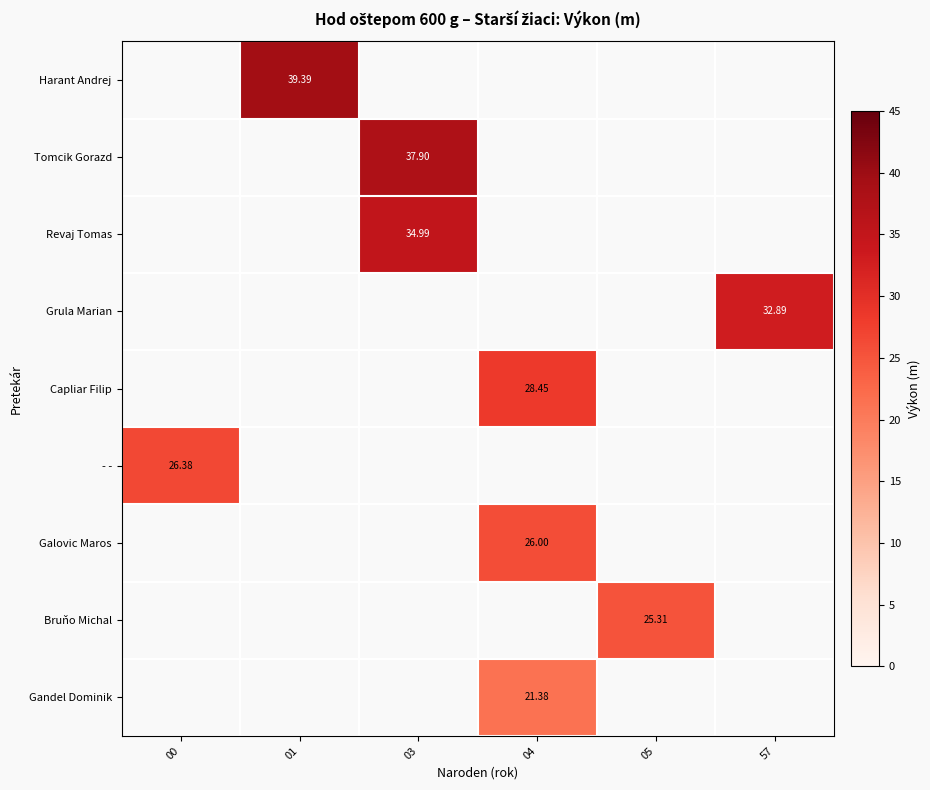

Rank the series by their average value, from highest to lowest.

Harant Andrej, Tomcik Gorazd, Revaj Tomas, Grula Marian, Capliar Filip, - -, Galovic Maros, Bruňo Michal, Gandel Dominik